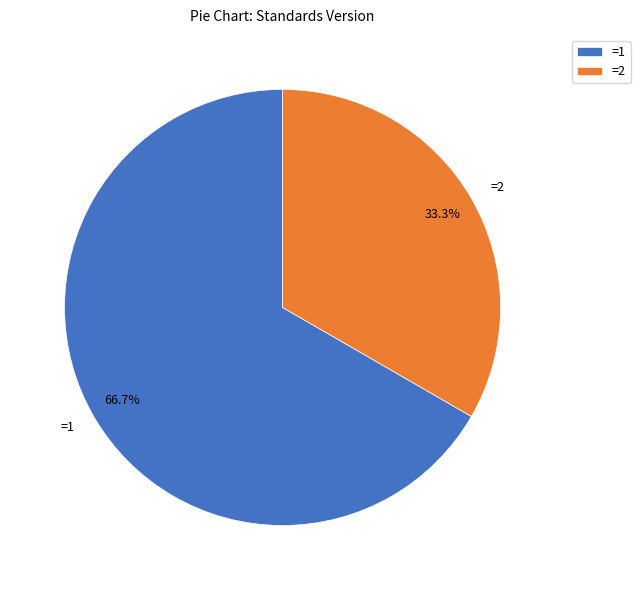

Rank the categories by value from lowest to highest.

=2, =1